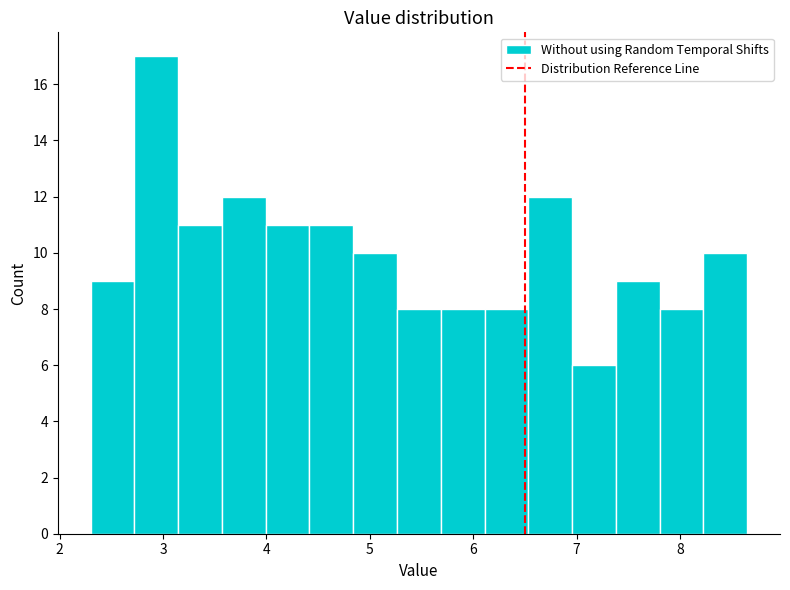

Reading left to right, transcribe this chart: for each bar, give the range it covers on the x-axis and its height. Neither the bar edges nor the heights are printed on the chart, so give them approximately, as read against the axes.

2.3 to 2.7: 9
2.7 to 3.1: 17
3.1 to 3.6: 11
3.6 to 4.0: 12
4.0 to 4.4: 11
4.4 to 4.8: 11
4.8 to 5.3: 10
5.3 to 5.7: 8
5.7 to 6.1: 8
6.1 to 6.5: 8
6.5 to 7.0: 12
7.0 to 7.4: 6
7.4 to 7.8: 9
7.8 to 8.2: 8
8.2 to 8.7: 10